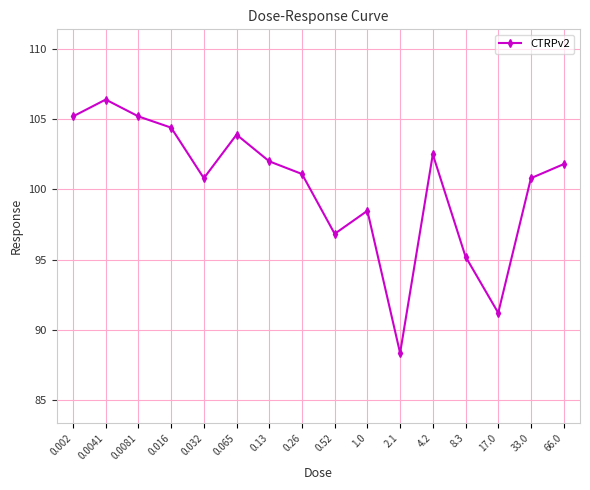

How many interior local valleys (lower than both neighbors) does the data have?

4